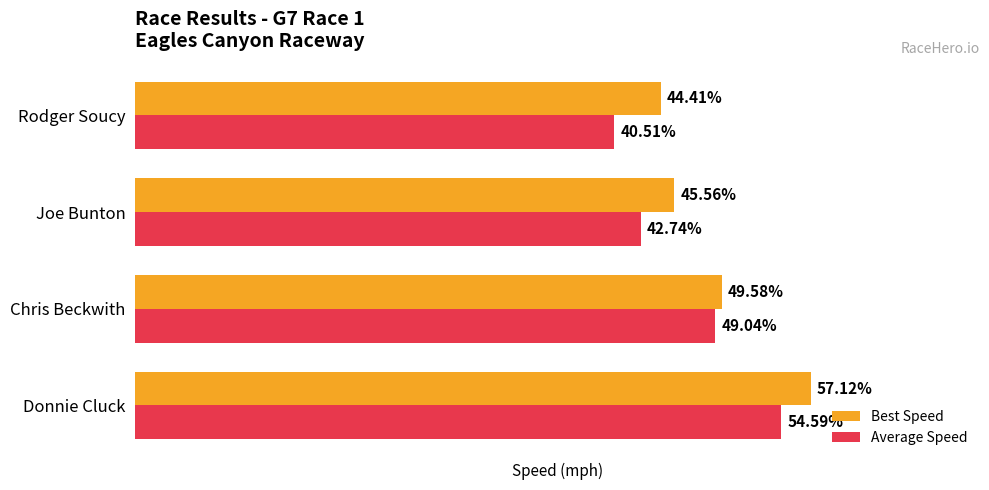

List the series in order of their overall mean, highest first.

Best Speed, Average Speed